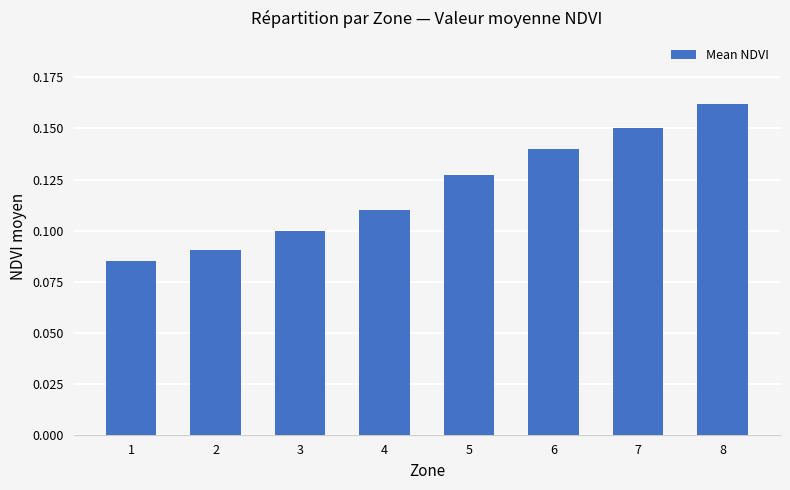

At which category does the chart reach its peak across all series?

8